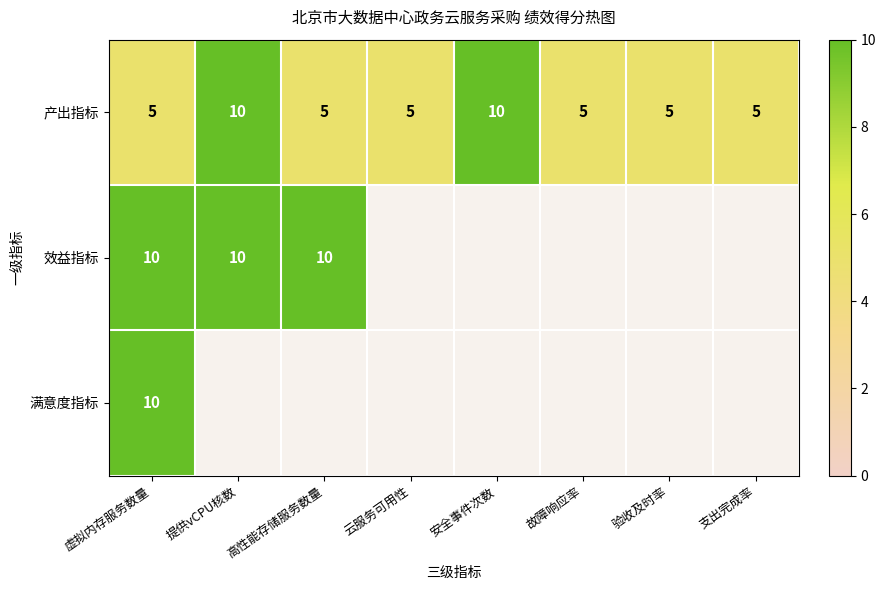

What is the lowest value of the 产出指标 series?

5